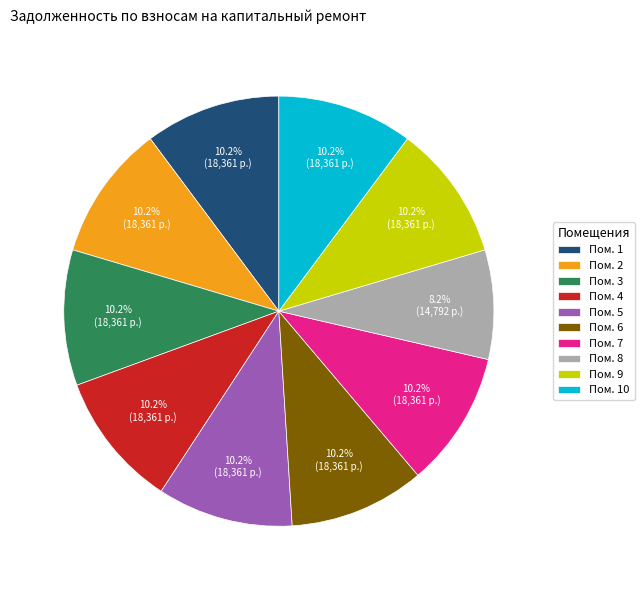

What percentage do Пом. 5 and Пом. 1 together represent?

20.4%